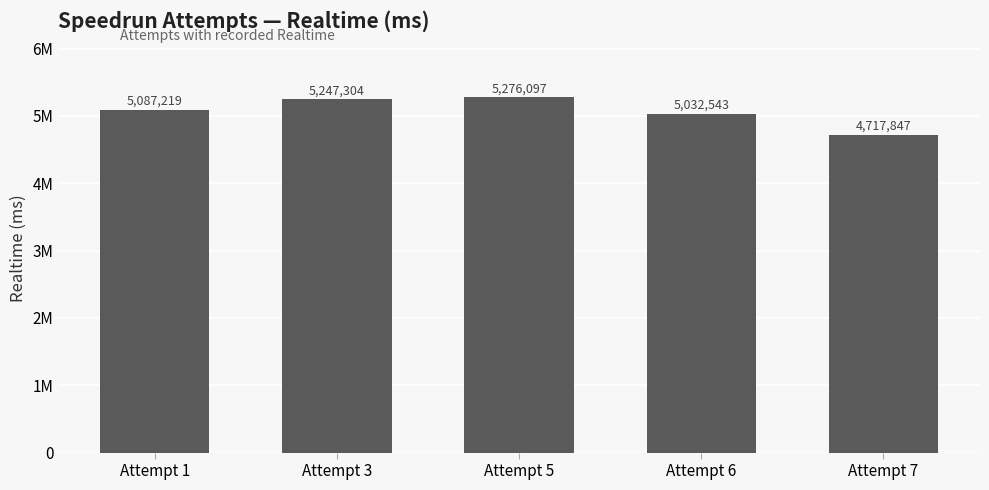

Are the bars horizontal?

No